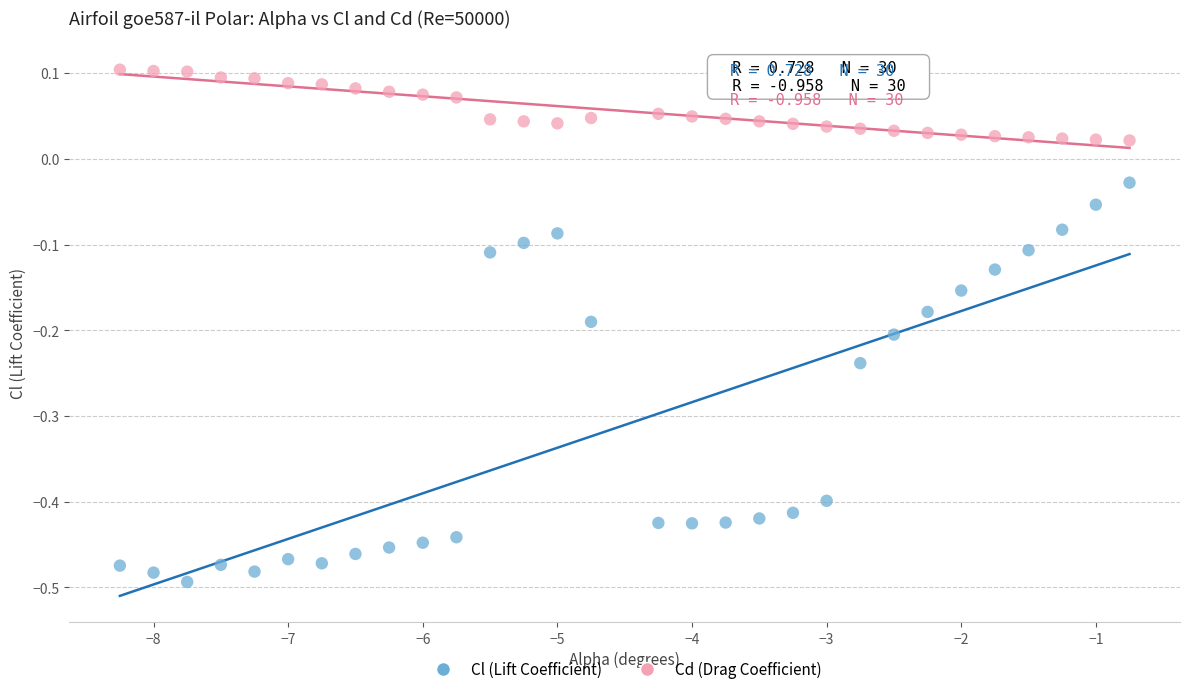

Which series contains the highest Y value?

Cd (Drag Coefficient)